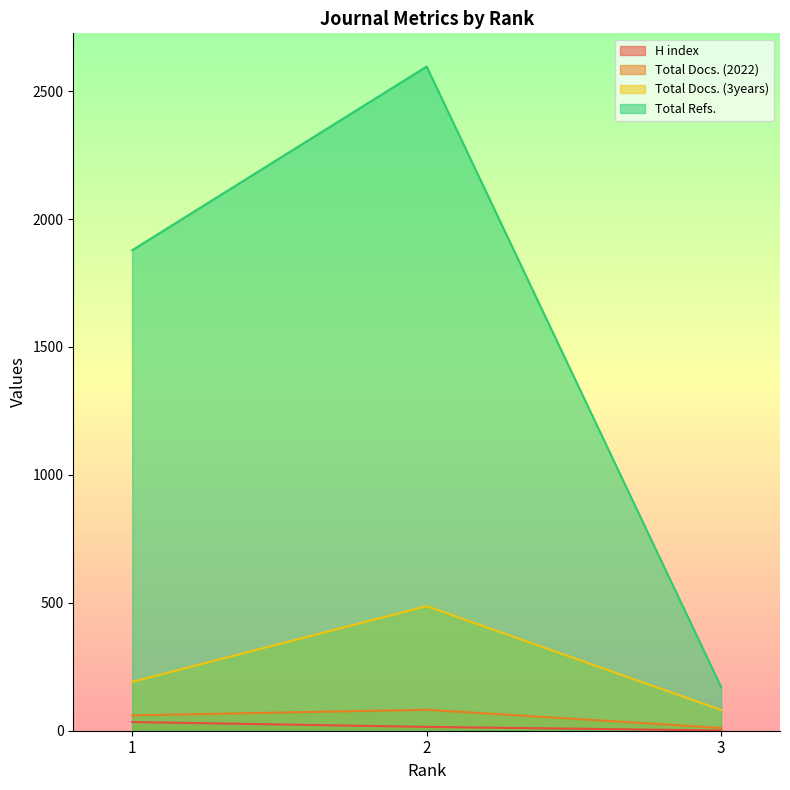

The value of H index at 3 is 1. True or false?

True